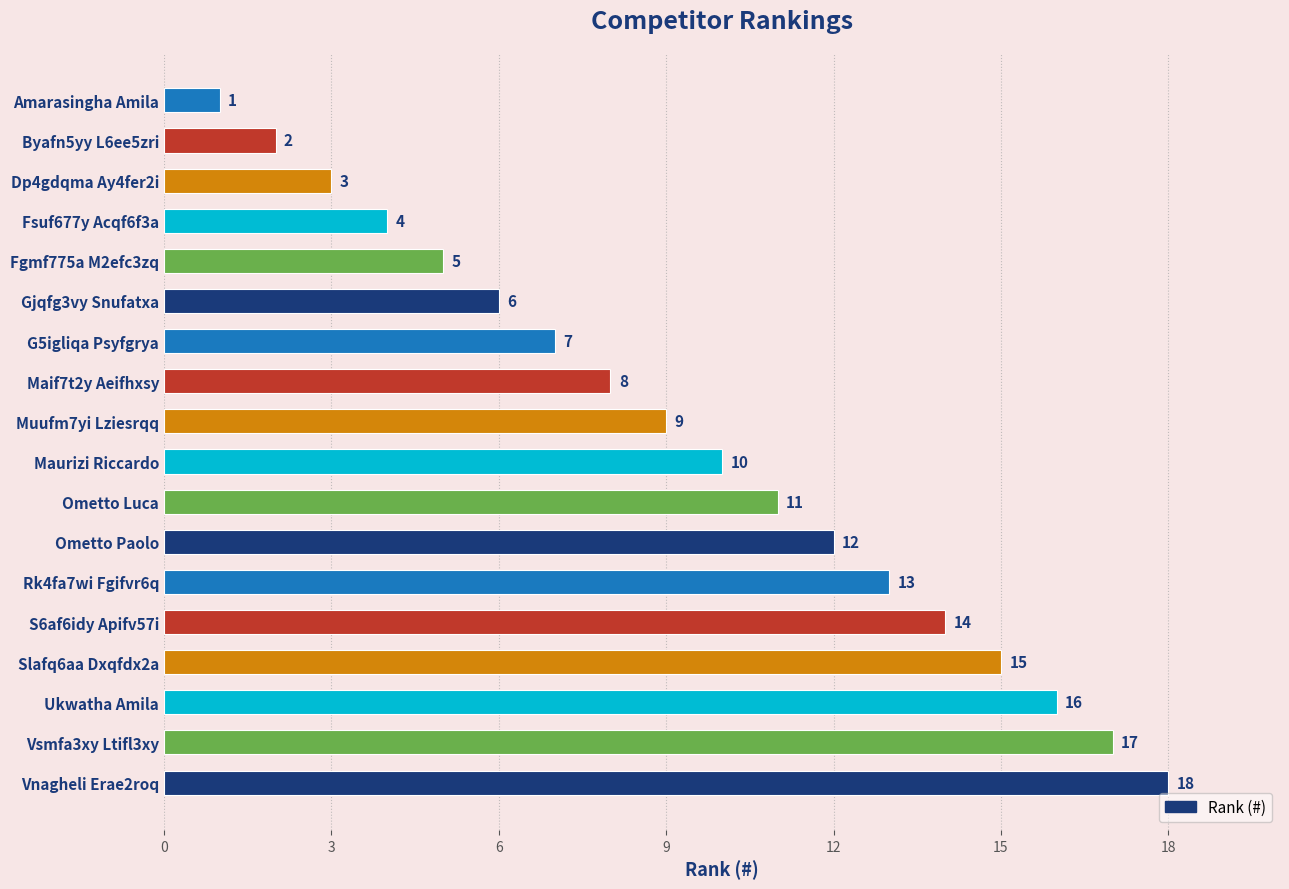

Does the chart contain any negative values?

No